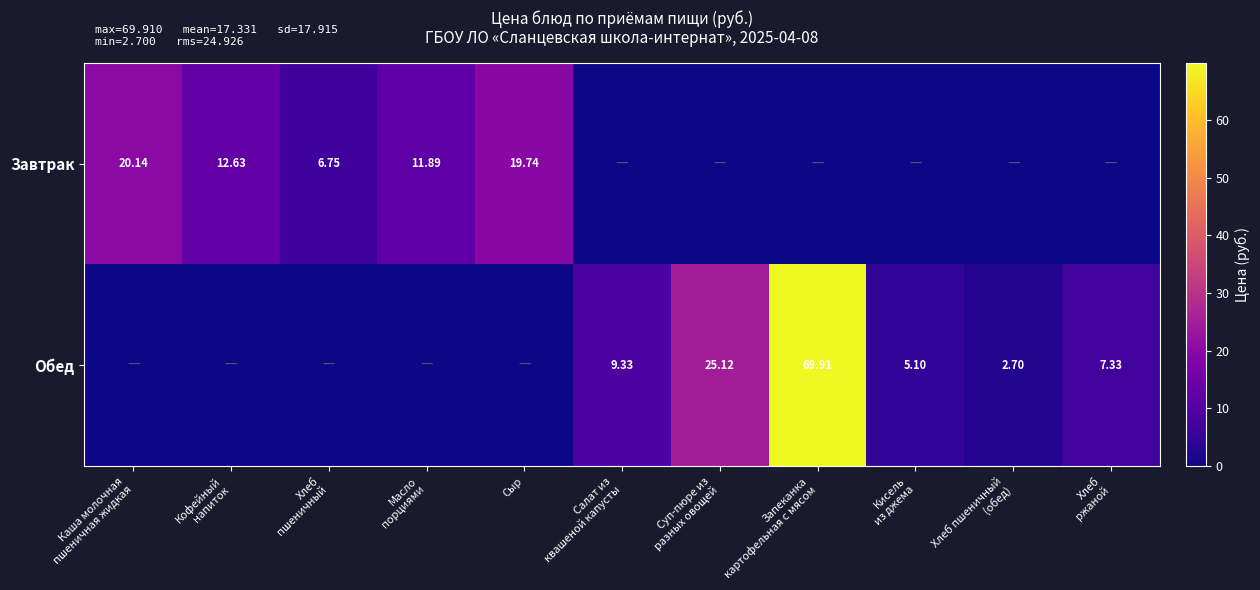

Is the value of Завтрак at Салат из квашеной капусты greater than the value of Обед at Хлеб ржаной?

No